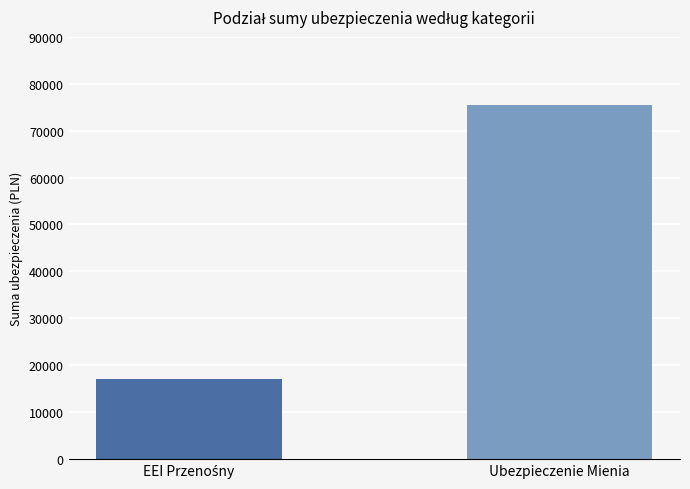

The chart shows a value of 75347 at Ubezpieczenie Mienia. True or false?

True